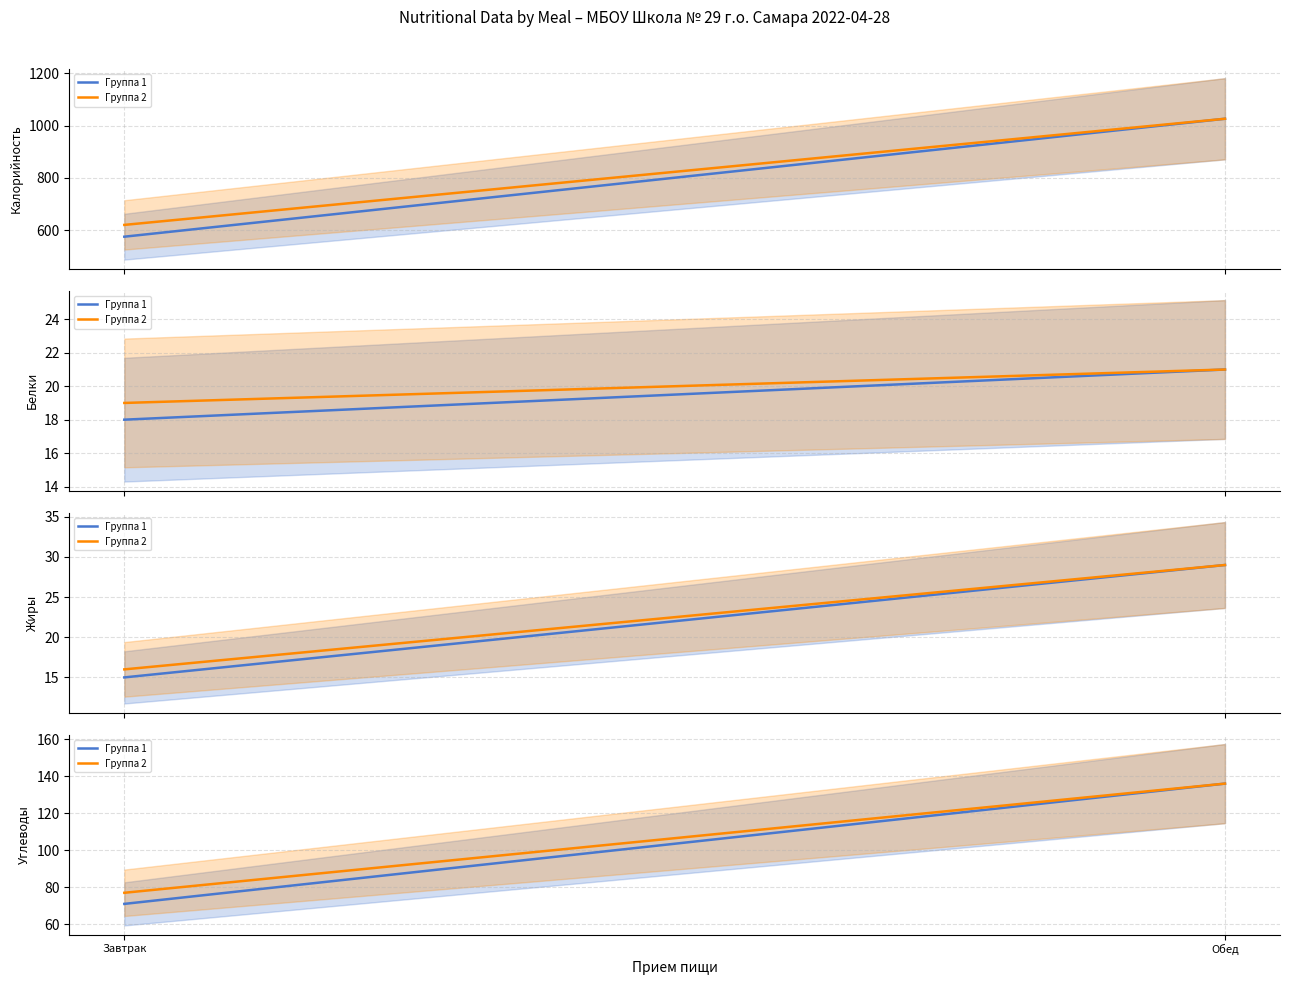

Where is Группа 1 nearest to the value 103?

Завтрак